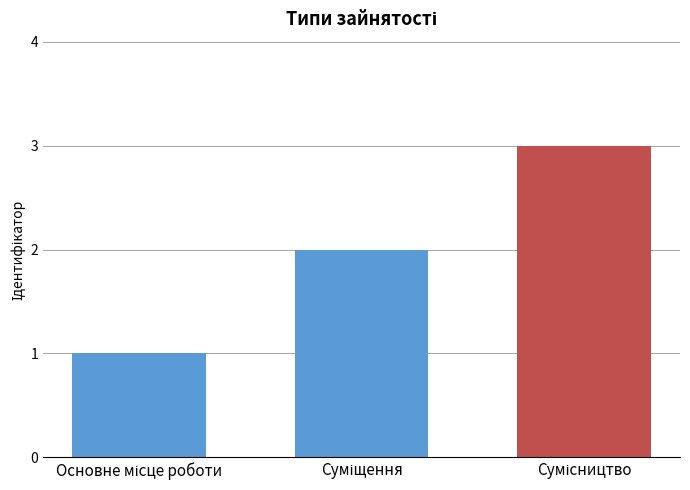

What is the greatest value displayed?

3